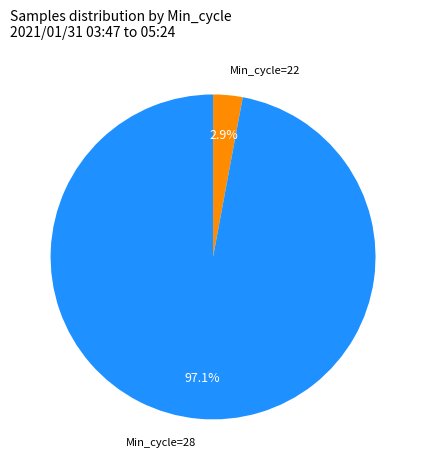

Is there any slice that represents more than half of the pie?

Yes